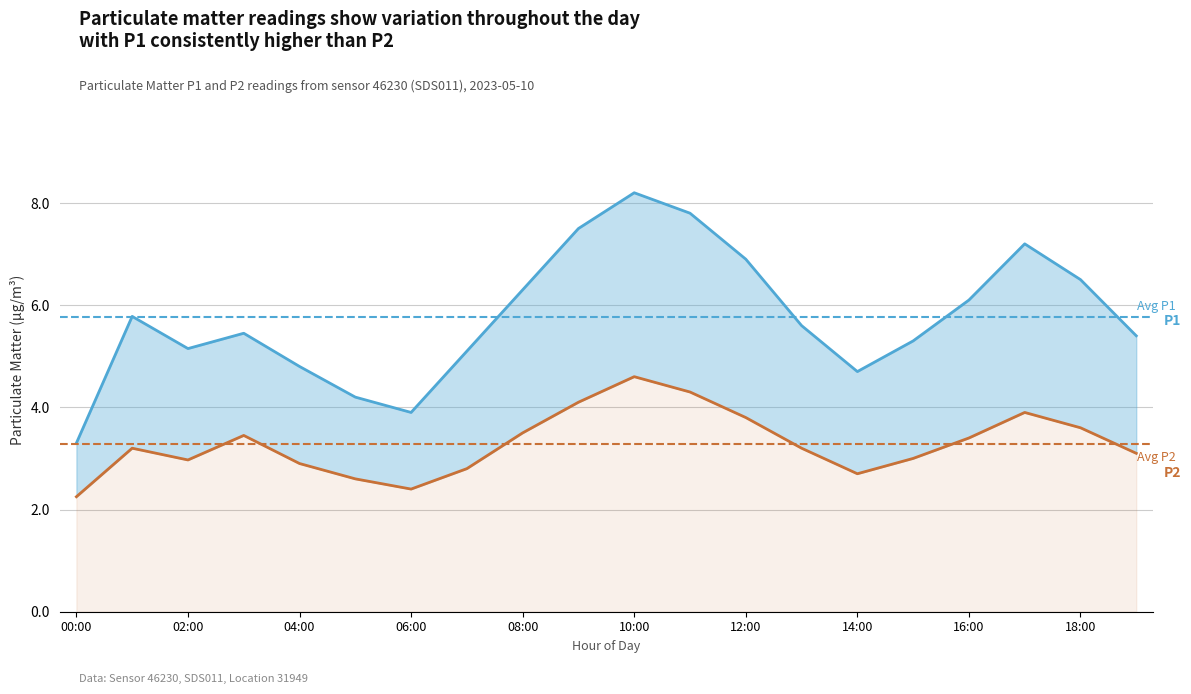

Count the number of categories in the chart.

20